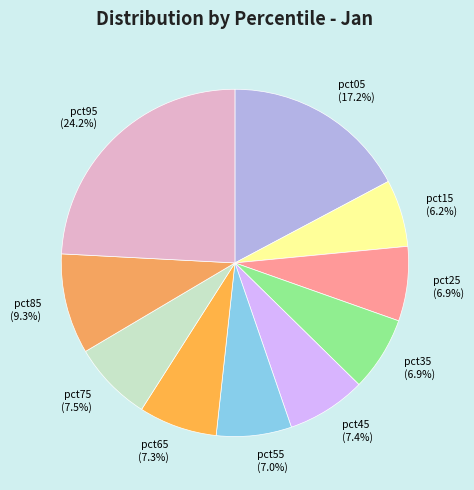

Do pct15 and pct75 together represent more than half of the pie?

No